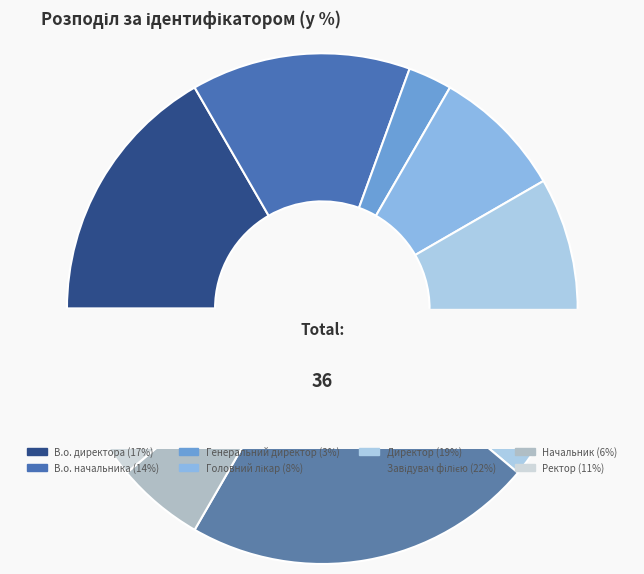

To the nearest percent, what is the difference between the В.о. директора and Директор slice percentages?

3%